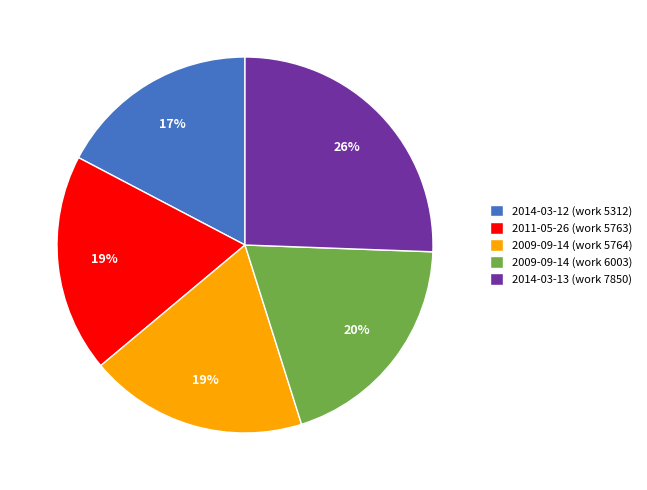

Combined, do 2014-03-12 (work 5312) and 2011-05-26 (work 5763) account for over 50%?

No